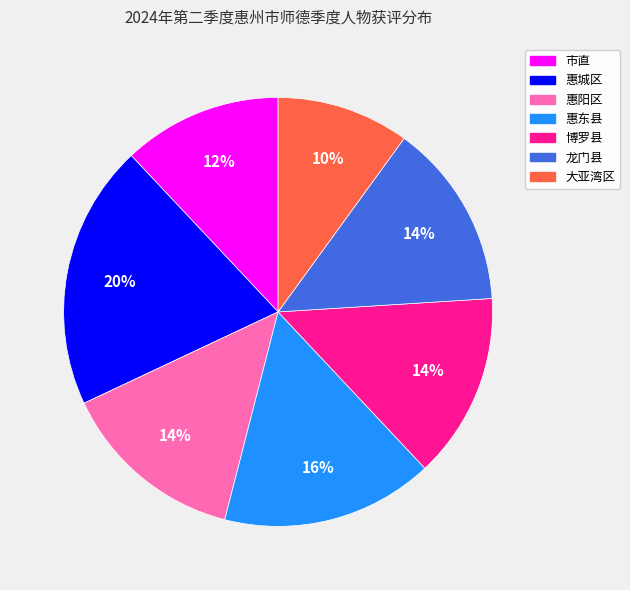

Combined, do 惠东县 and 惠城区 account for over 50%?

No